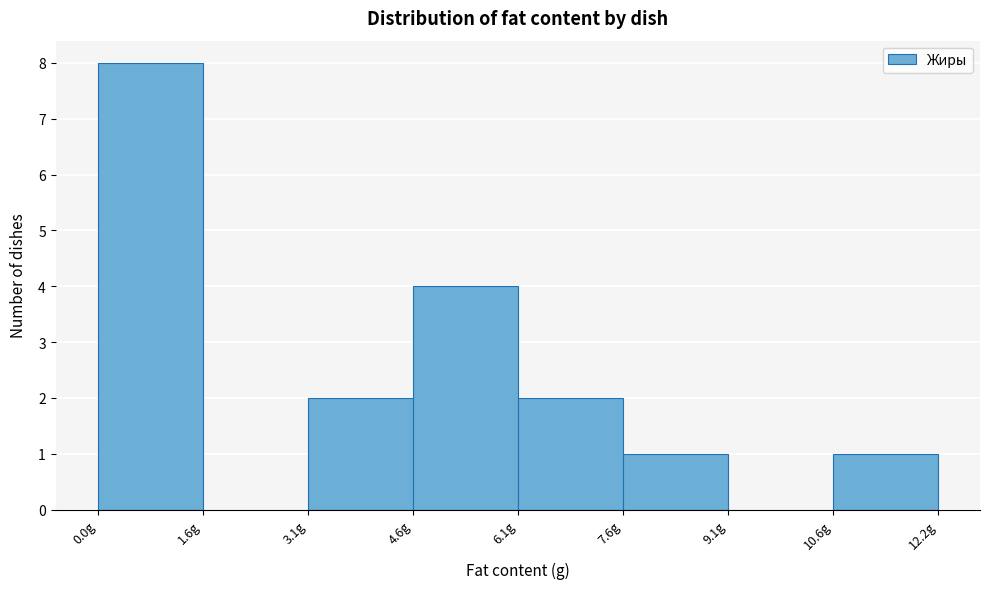

Over which range of the x-axis is the bar tallest?

0.0 to 1.6